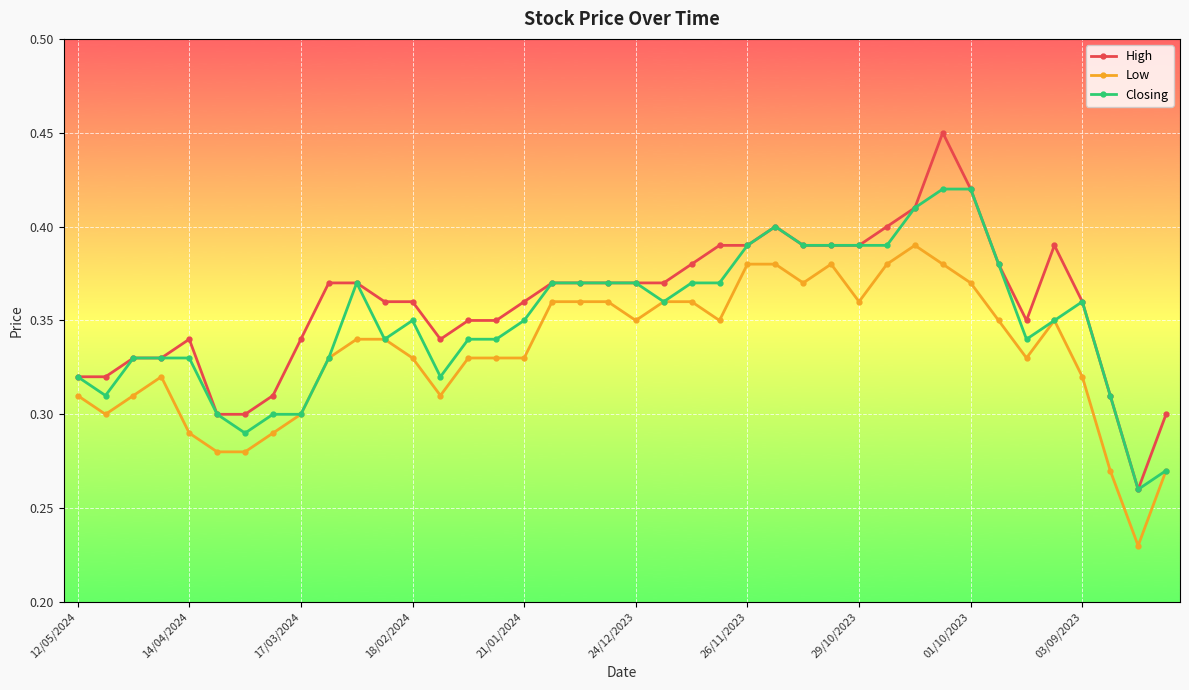

True or false: High has more than 1 interior local peaks.

True